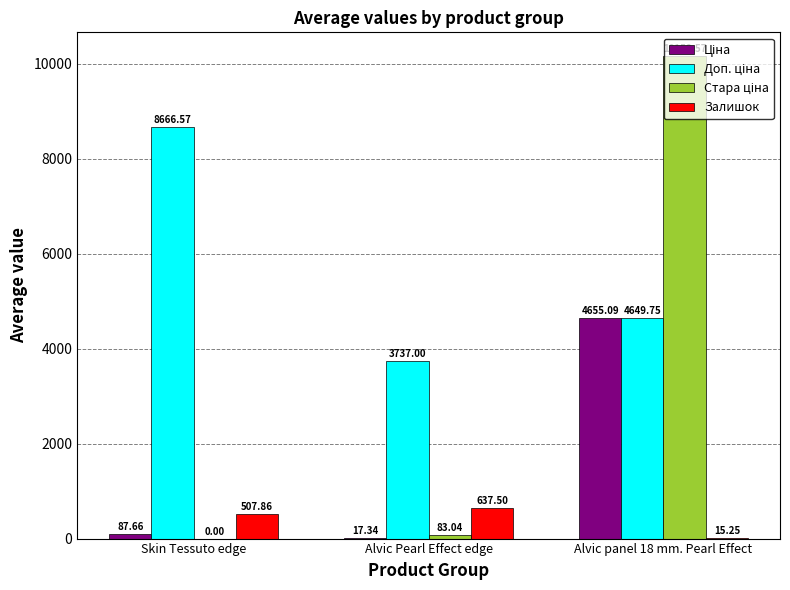

What is the total value across all series at Skin Tessuto edge?

9262.1